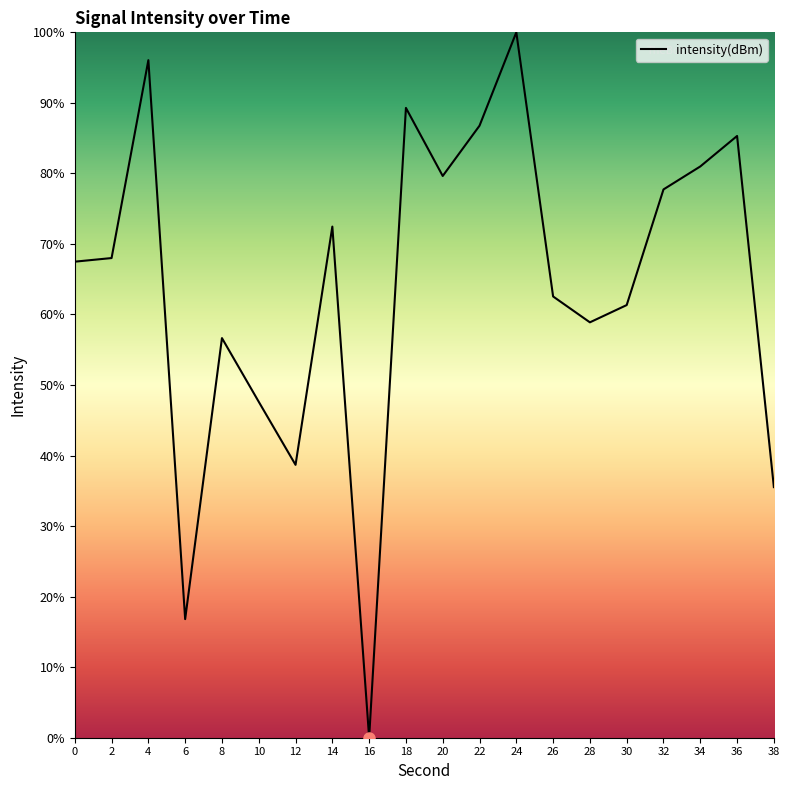

Does the chart have visible grid lines?

No